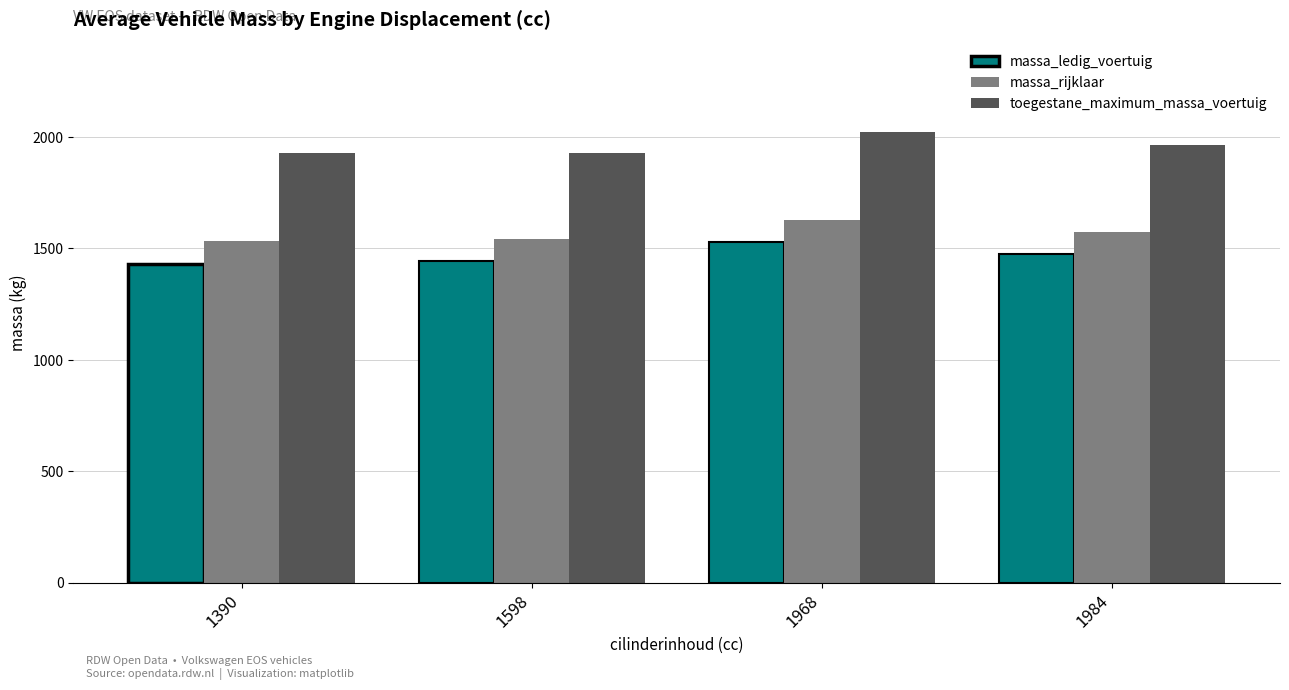

At which category is the sum across all series the highest?

1968